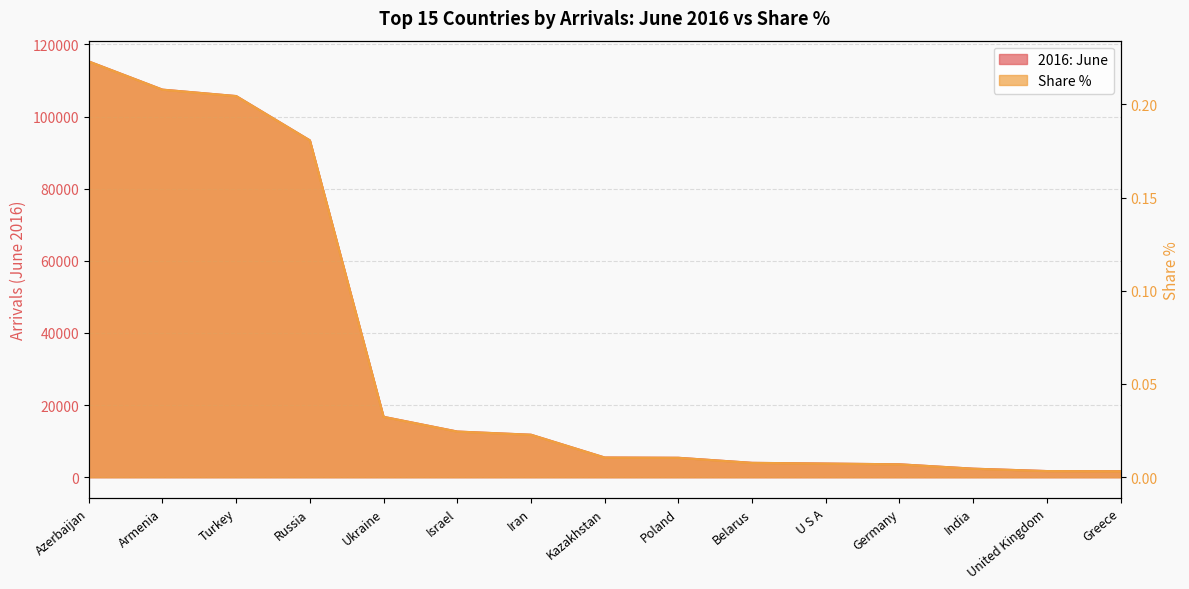

Count the number of data series in this chart.

2